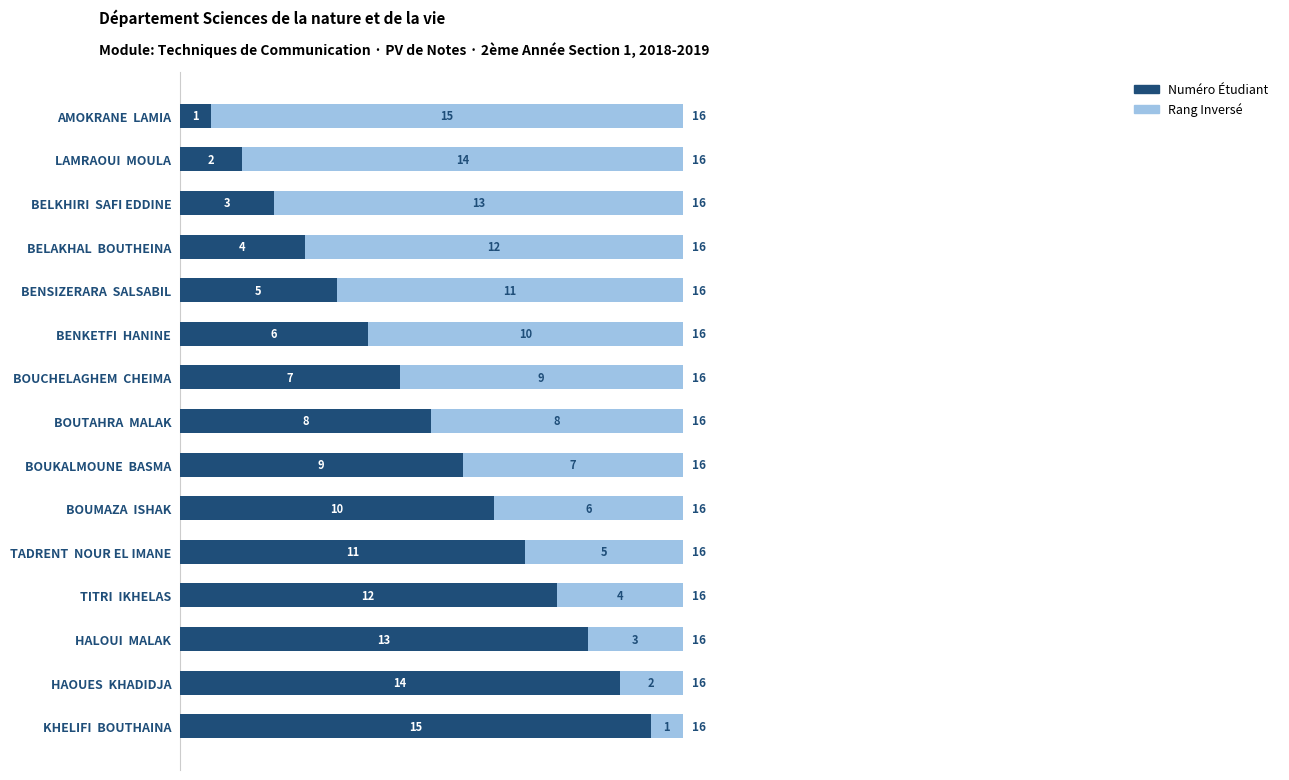

How many data points in Numéro Étudiant are less than 8?

7